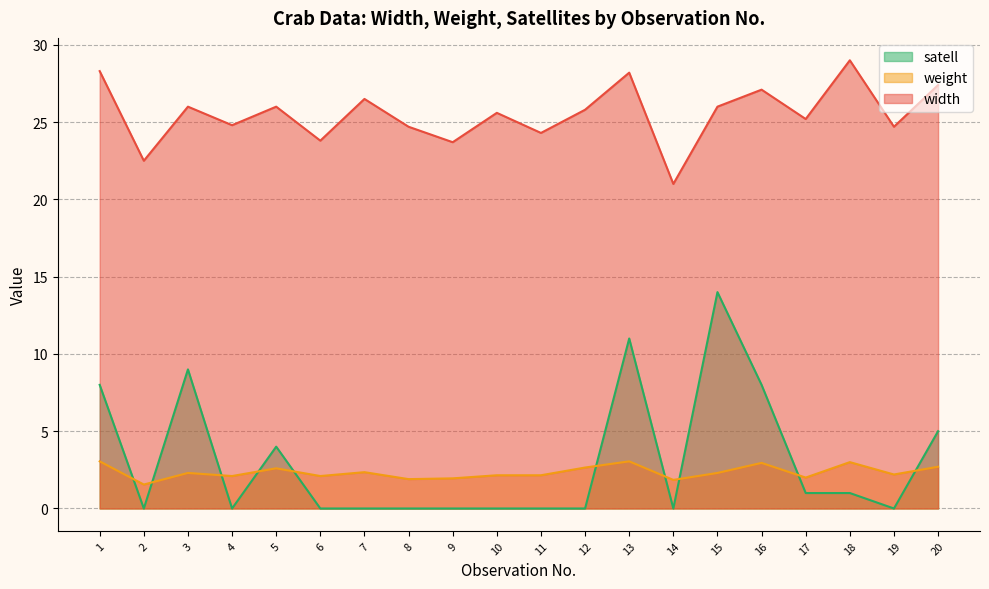

Is the value of weight at 10 greater than the value of width at 5?

No